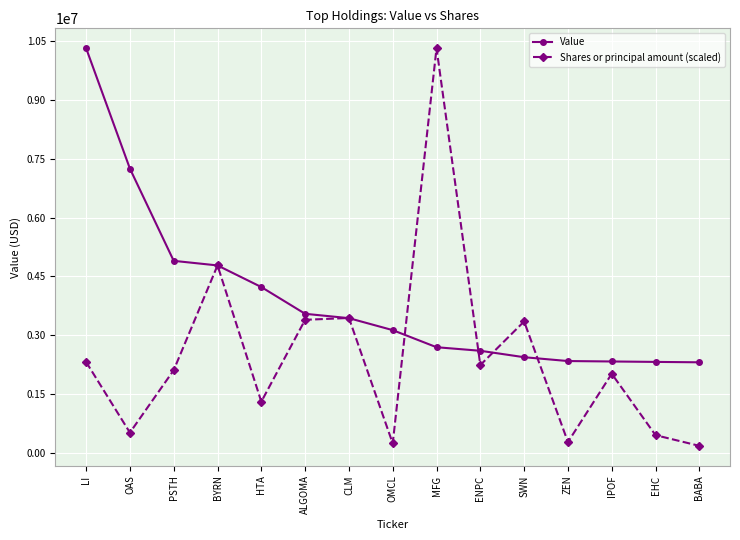

What value does the Value series have at HTA?

4228000.0